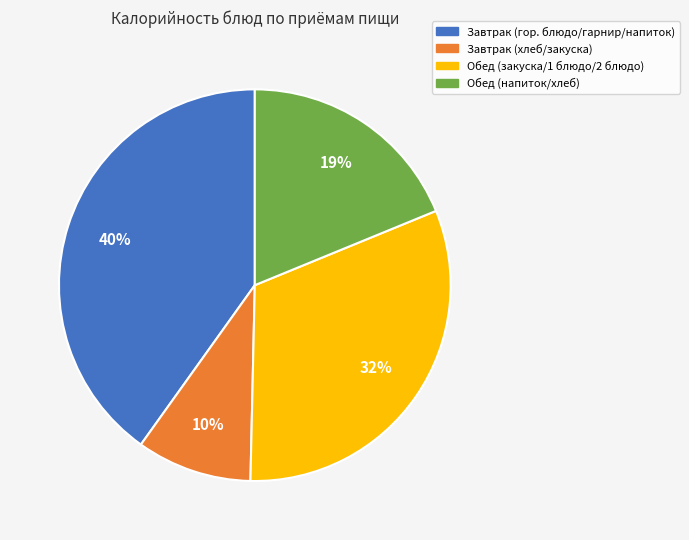

To the nearest percent, what percentage of the pie is Обед (напиток/хлеб)?

19%